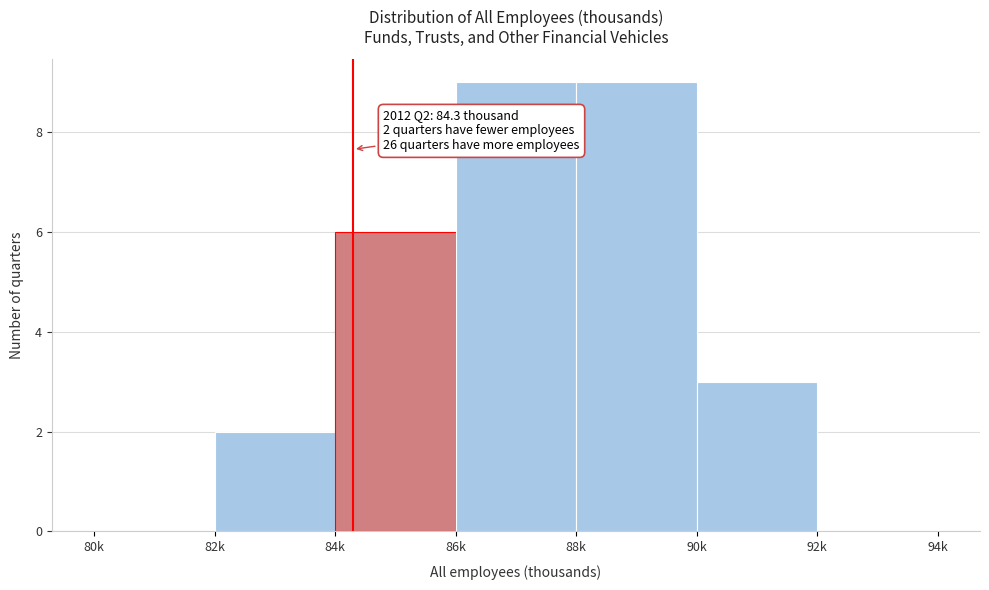

Reading left to right, extract all data points from this chart.

80k=0	82k=2	84k=6	86k=9	88k=9	90k=3	92k=0